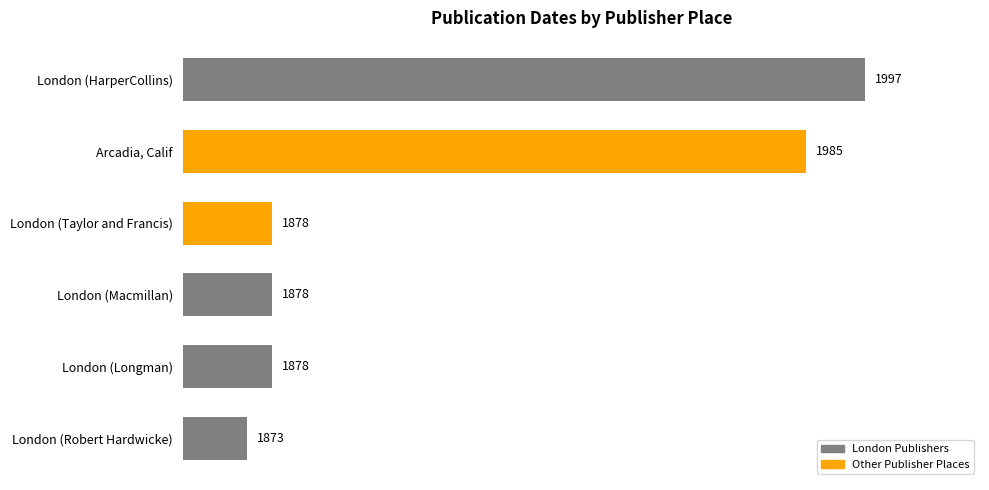

Approximately how many times larger is the value at Arcadia, Calif compared to London (Longman)?

1.1